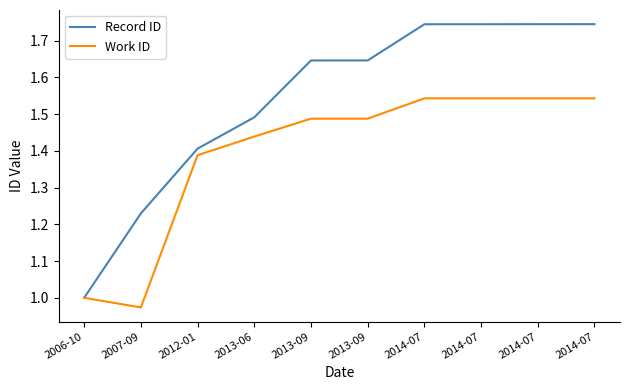

True or false: Record ID and Work ID intersect in this chart.

False